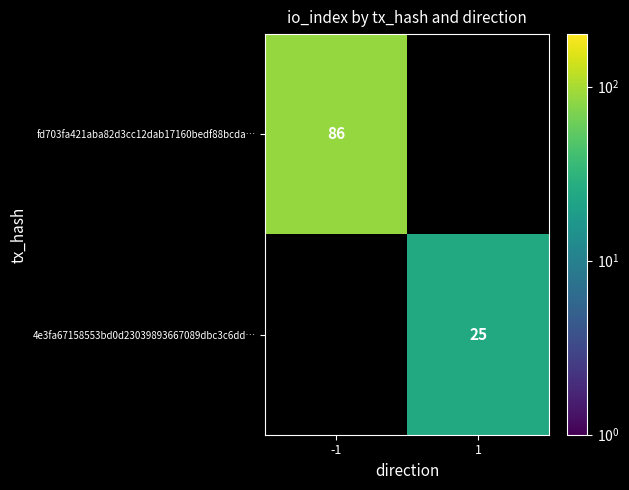

True or false: 4e3fa67158553bd0d23039893667089dbc3c6dd… has a value of 40 at 1.

False